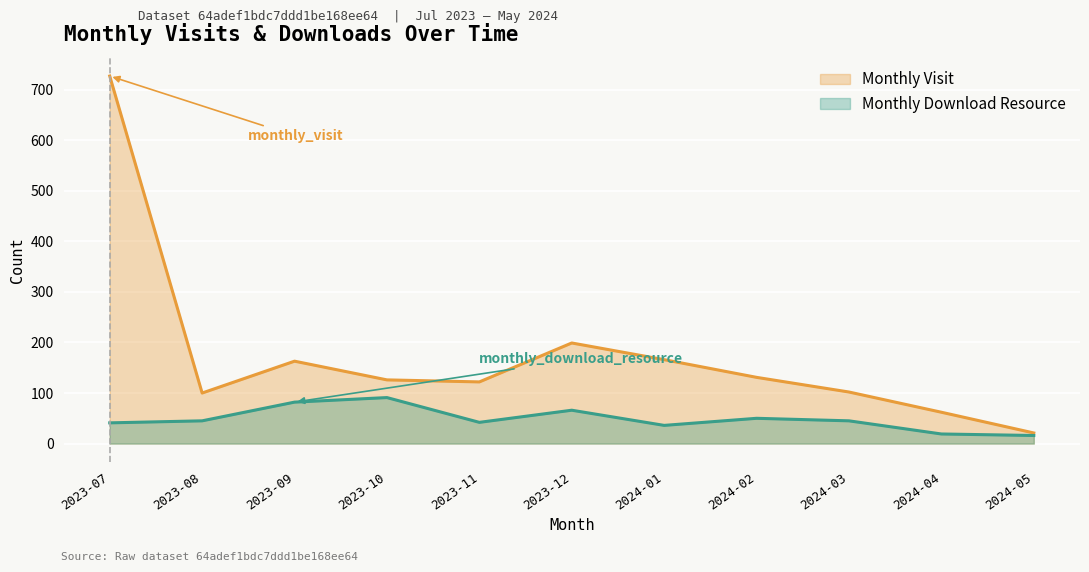

What is the difference between the maximum and minimum values in the monthly_download_resource series?

75